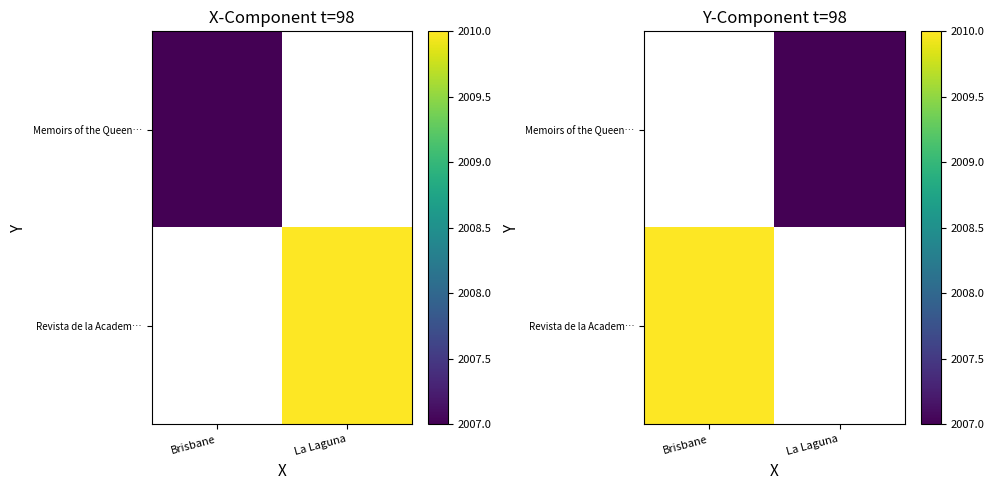

Rank the series by their maximum value, from lowest to highest.

Memoirs of the Queen…, Revista de la Academ…